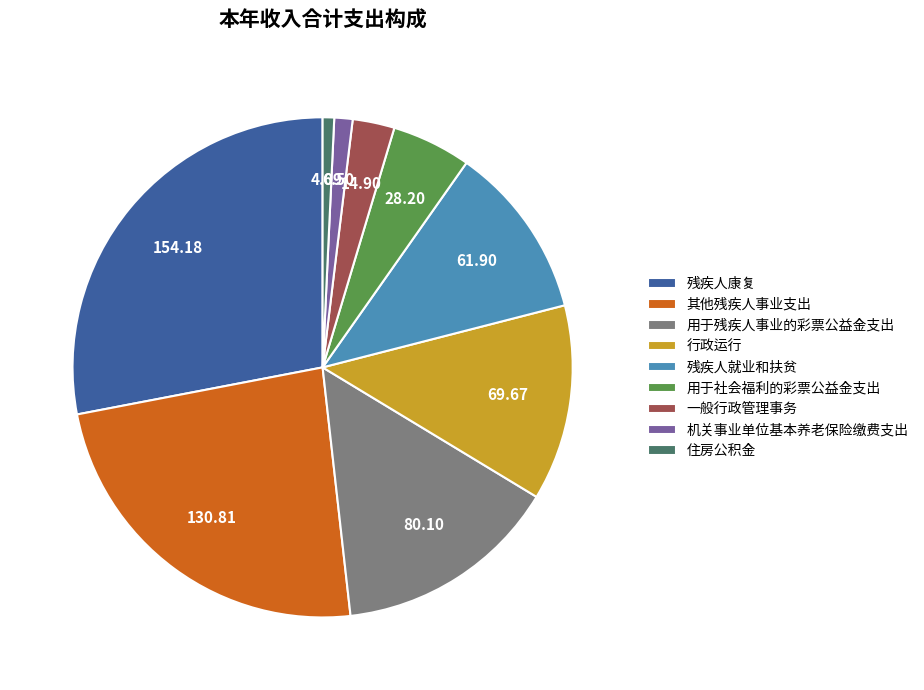

Is the sum of 一般行政管理事务 and 残疾人康复 greater than half?

No